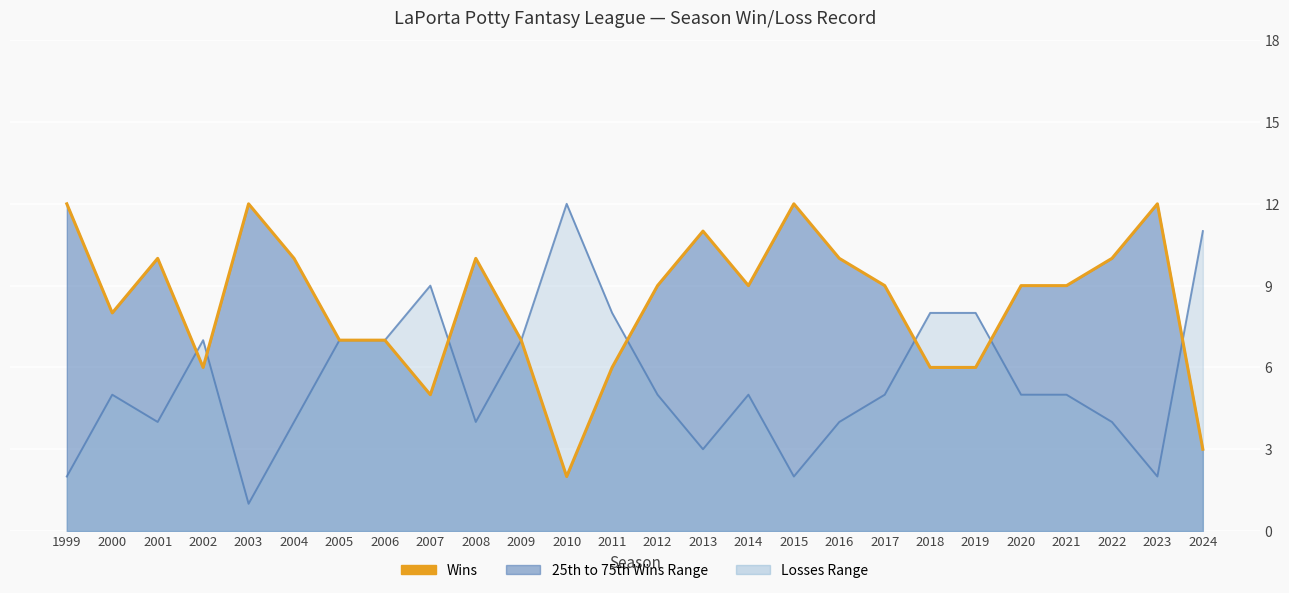

The Losses (line) series shows 3 at 2004. True or false?

False